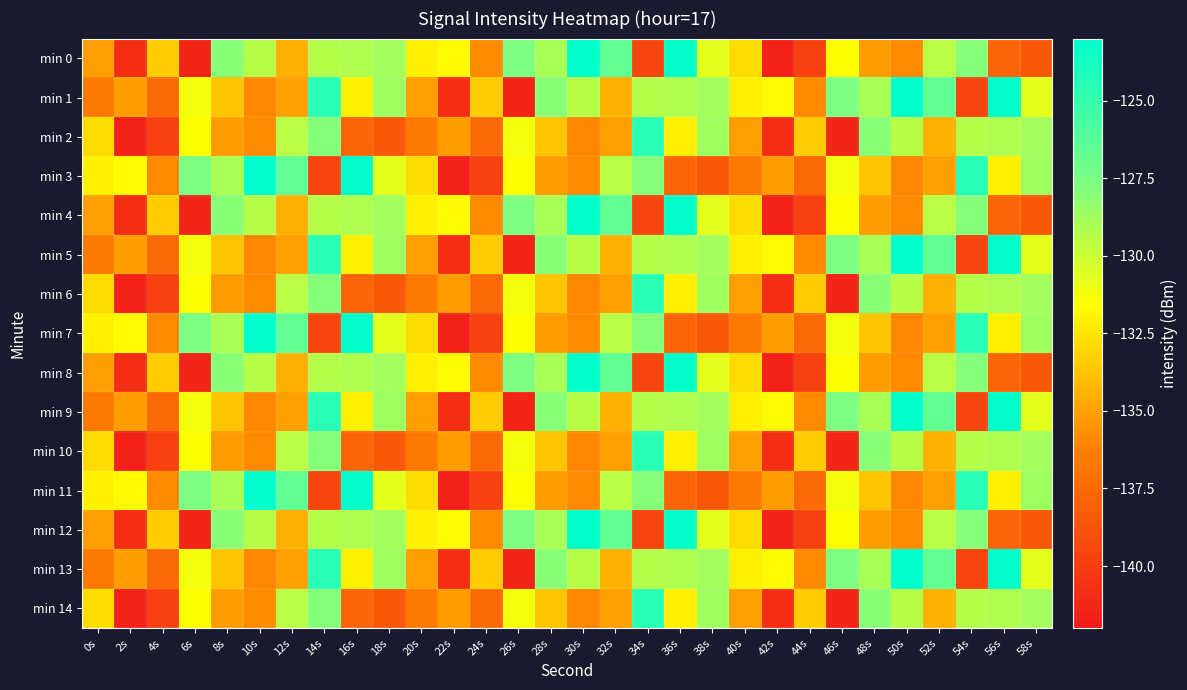

Which series has the largest range (max minus min)?

min 0